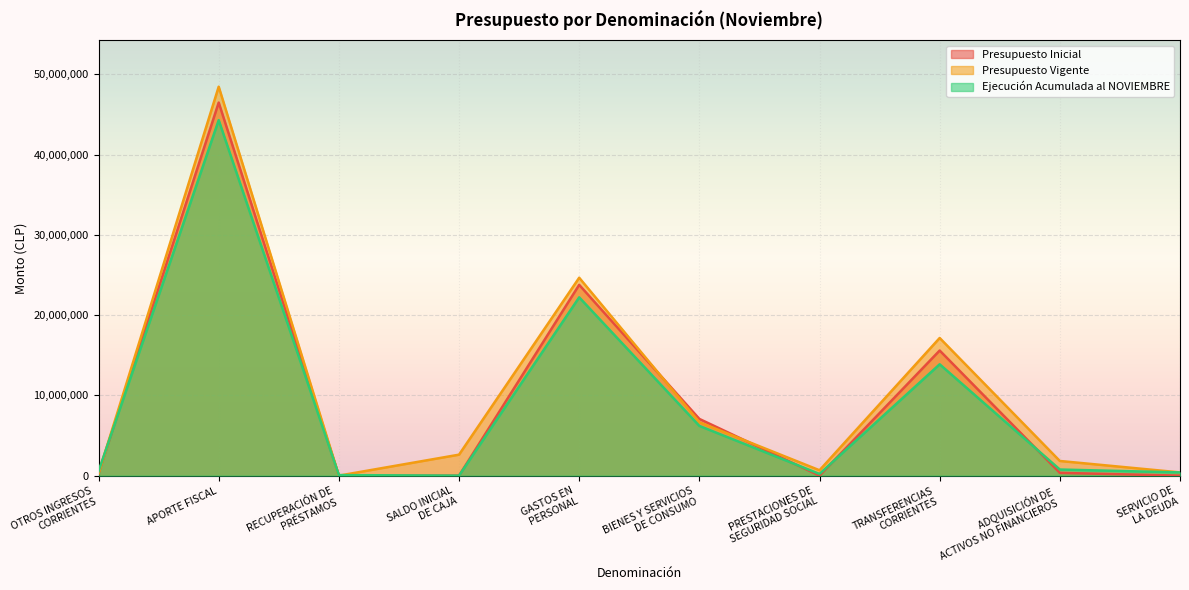

How many positive values does the Presupuesto Inicial series have?

9